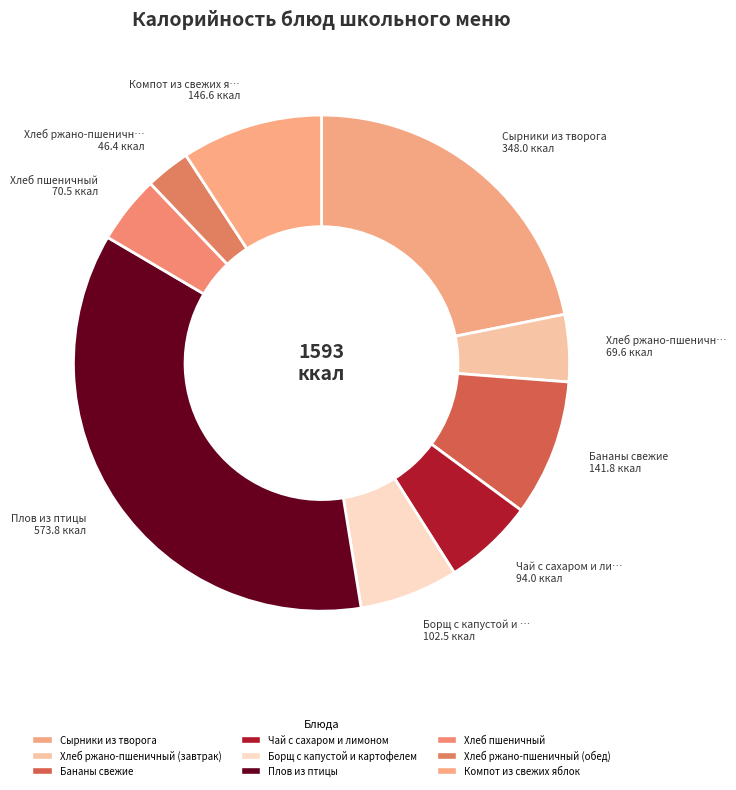

The Борщ с капустой и картофелем slice represents 15% of the pie. True or false?

False